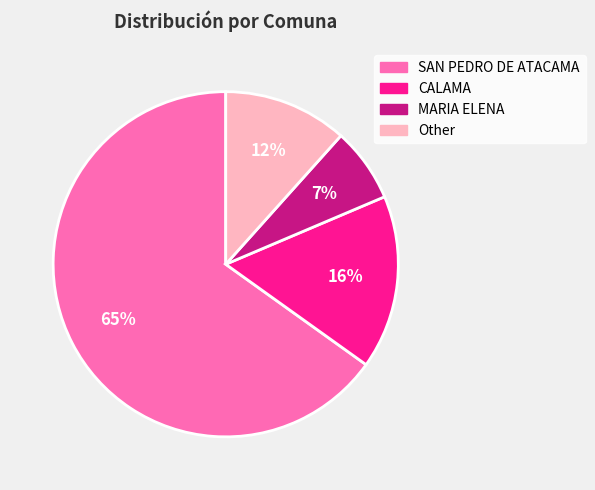

Approximately how many times larger is the value at MARIA ELENA compared to CALAMA?

0.4